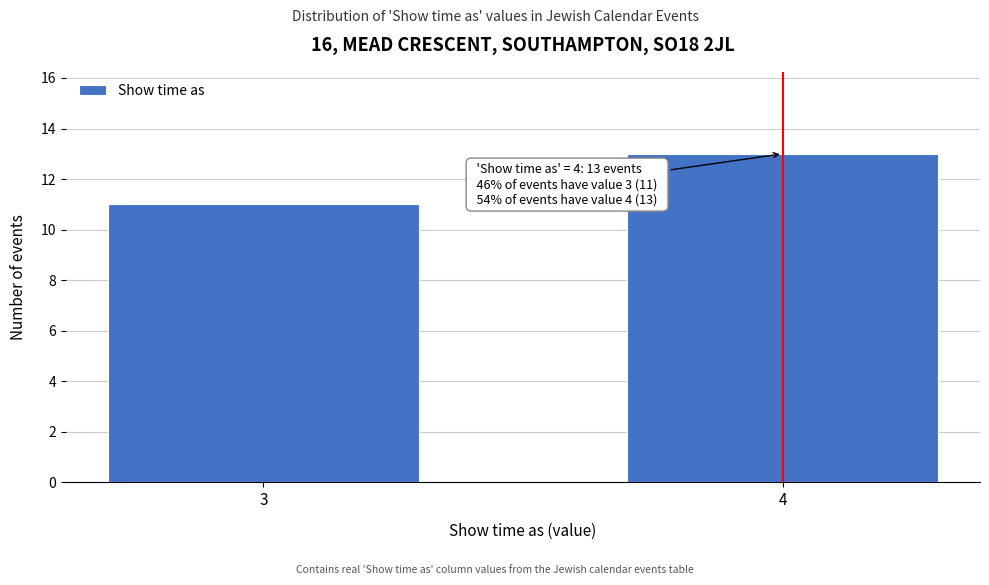

Reading left to right, transcribe all the data shown in this chart.

3=11	4=13